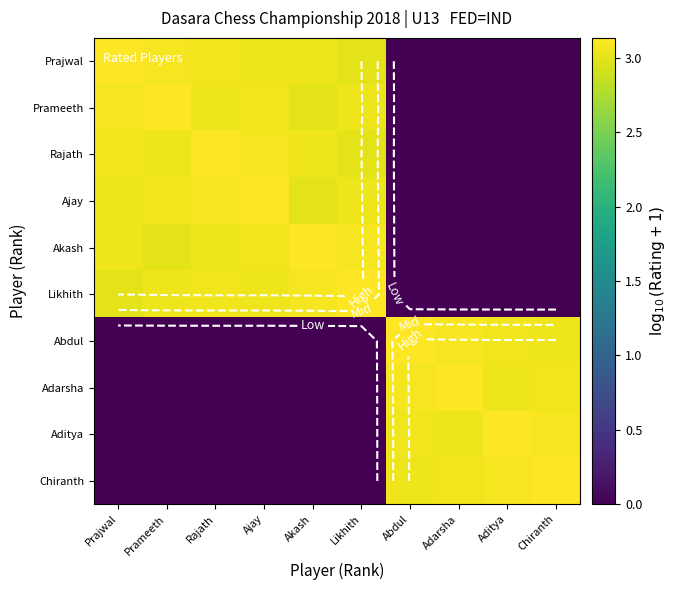

At how many categories does at least one series exceed 3?

10